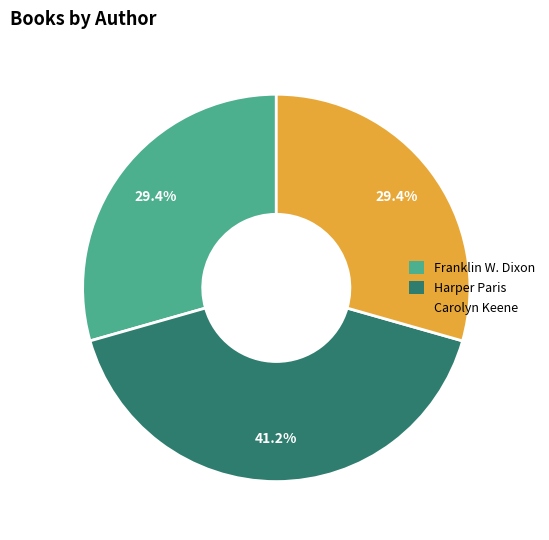

To the nearest percent, what is the difference between the largest and smallest slice percentages?

12%